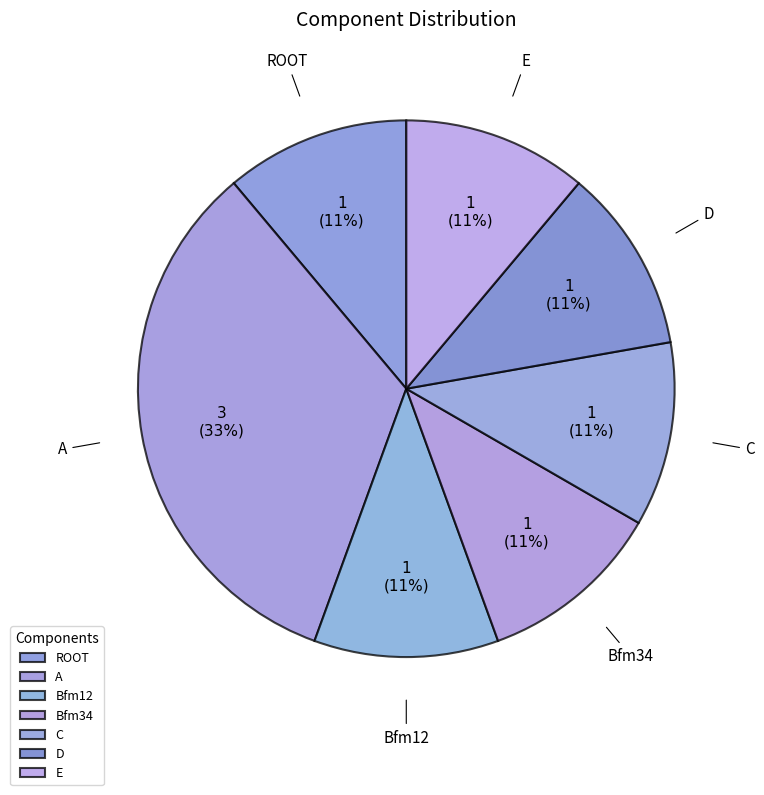

True or false: Bfm34 accounts for 18% of the total.

False